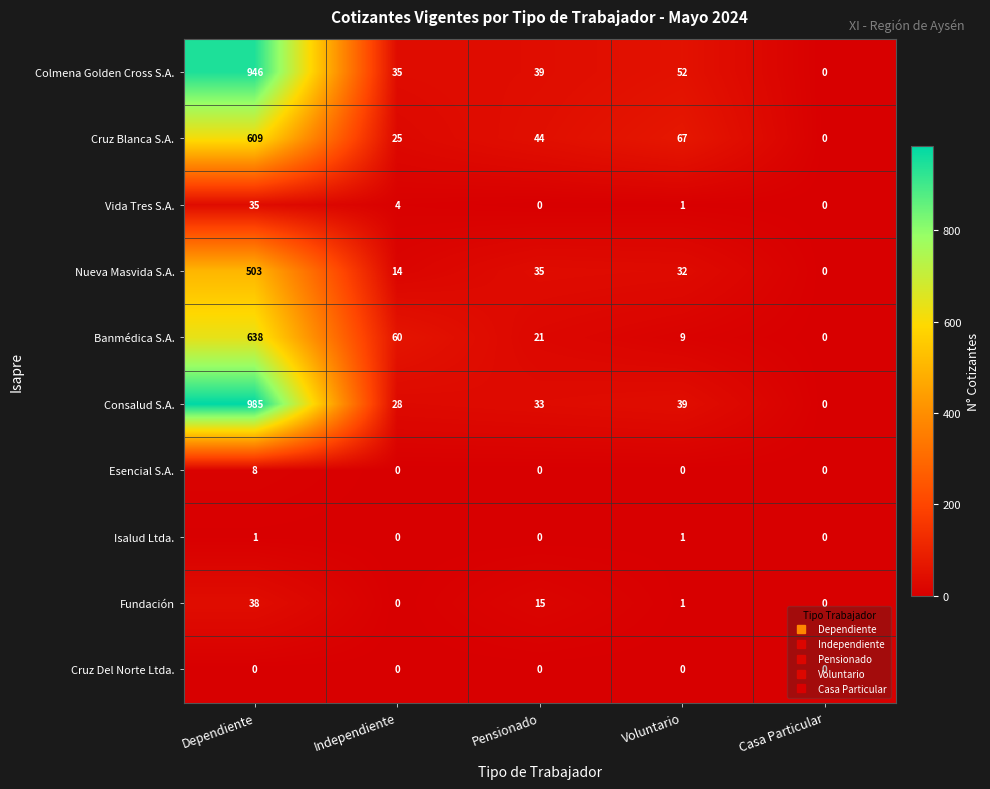

What is the approximate value of Fundación at Pensionado, to the nearest 5?

15